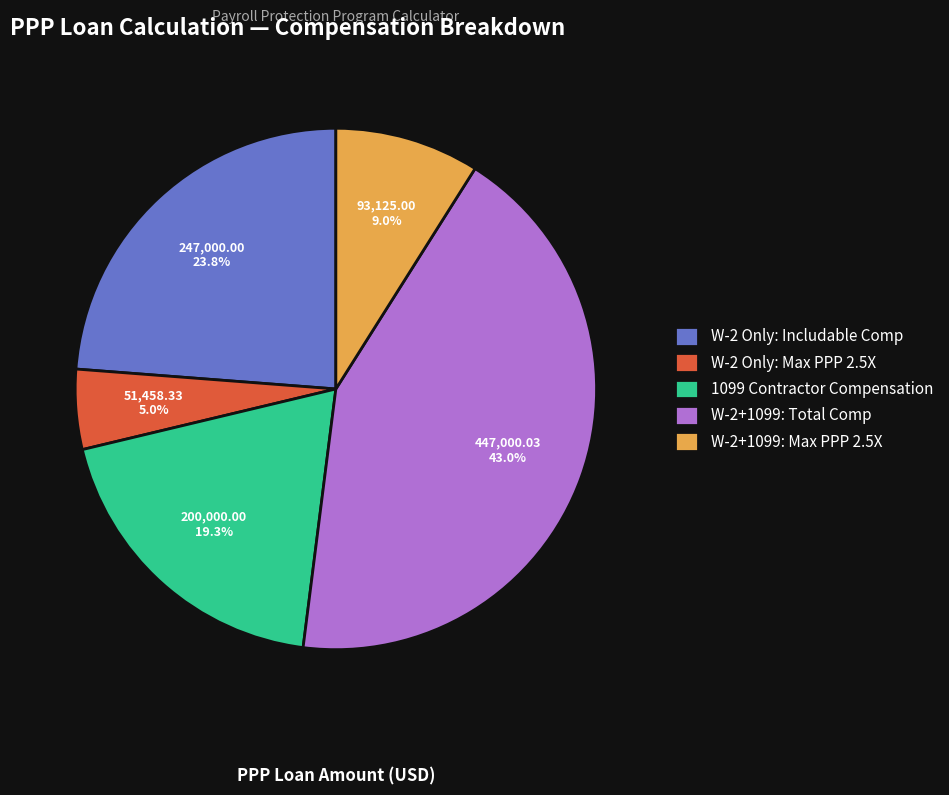

Is there a majority slice in this chart?

No